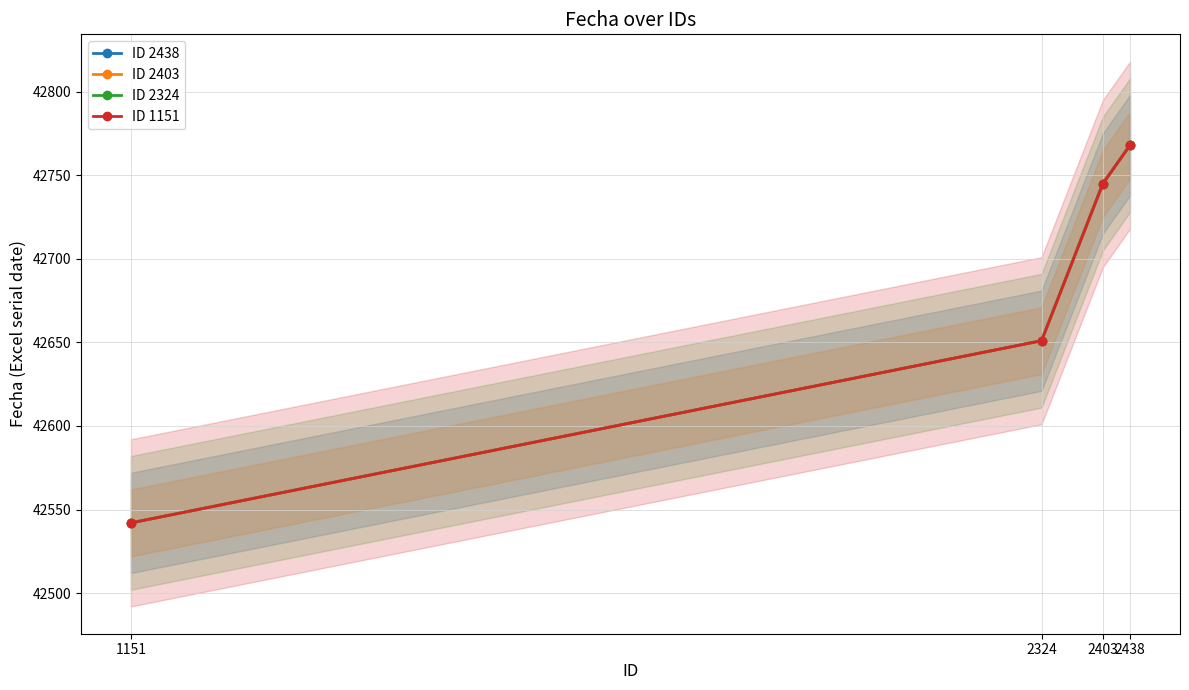

How many values in the ID 2403 series exceed 42745?

1